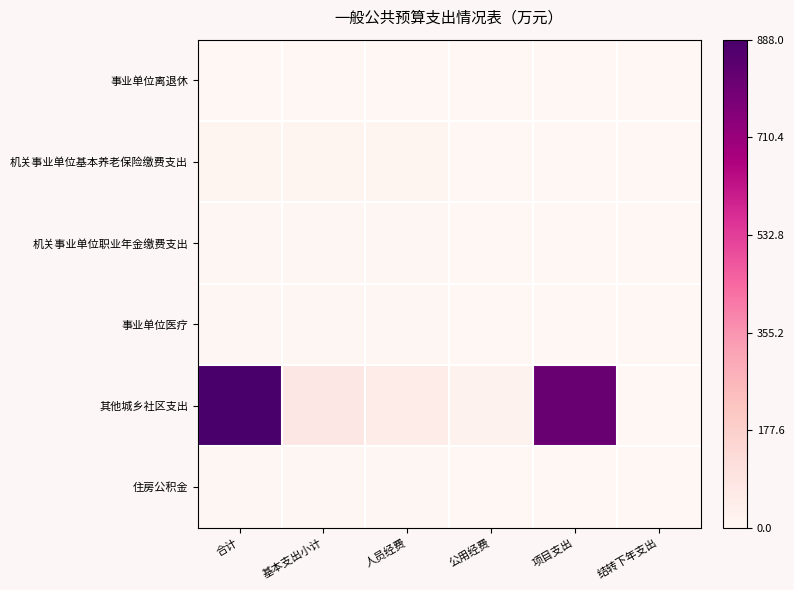

At how many categories does at least one series exceed 0?

5